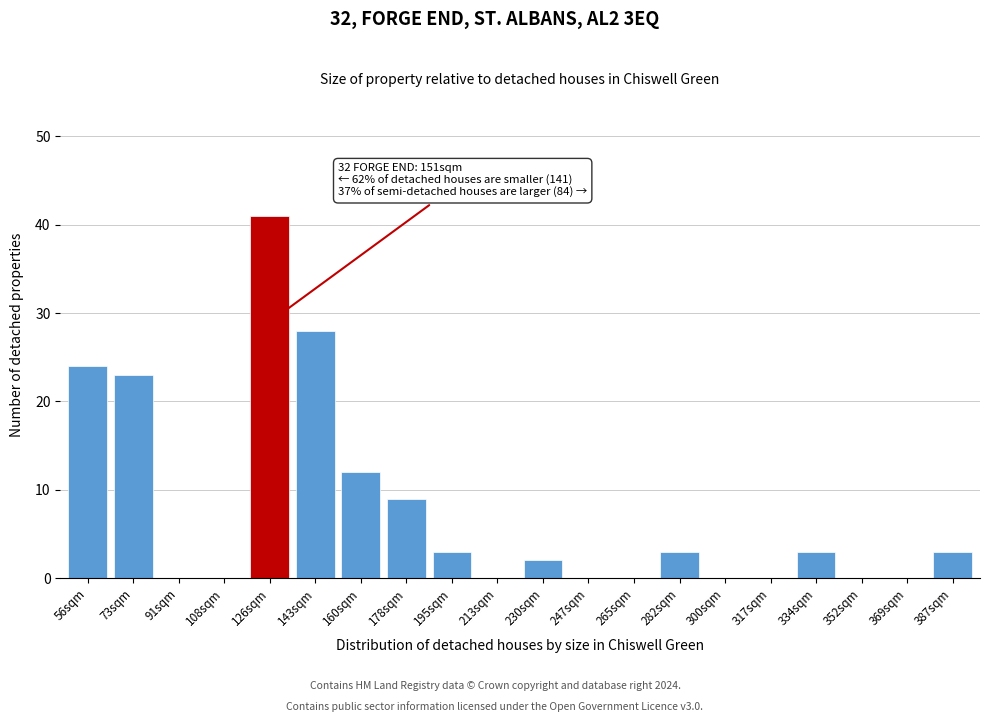

Reading left to right, extract all data points from this chart.

56sqm=24	73sqm=23	91sqm=0	108sqm=0	126sqm=41	143sqm=28	160sqm=12	178sqm=9	195sqm=3	213sqm=0	230sqm=2	247sqm=0	265sqm=0	282sqm=3	300sqm=0	317sqm=0	334sqm=3	352sqm=0	369sqm=0	387sqm=3